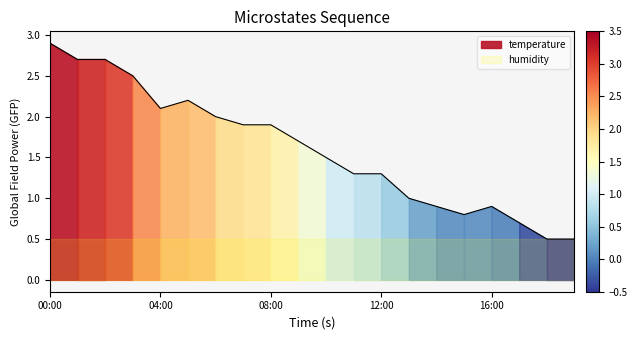

What position from the left is 00:00?

1